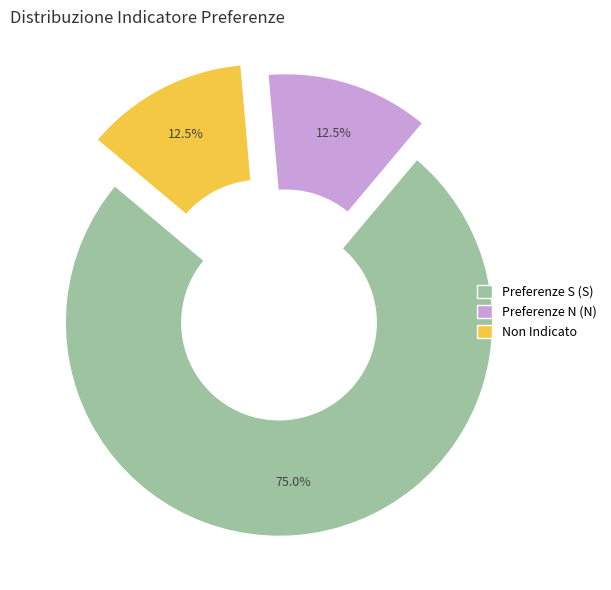

How many segments does this pie chart have?

3